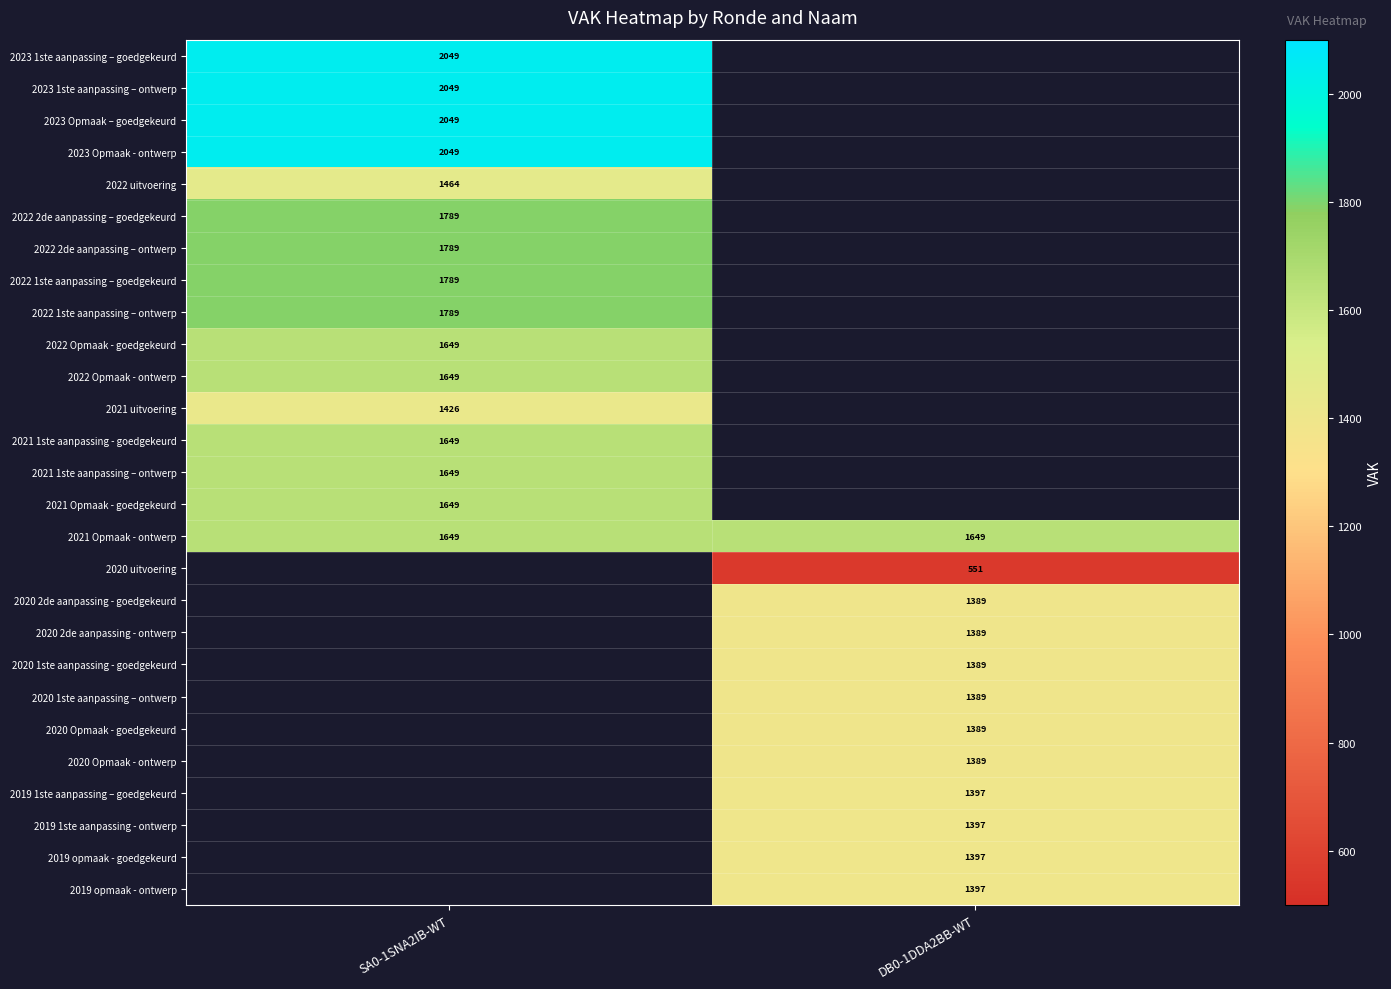

Is the value of 2022 2de aanpassing – goedgekeurd at SA0-1SNA2IB-WT greater than the value of 2023 Opmaak – goedgekeurd at SA0-1SNA2IB-WT?

No